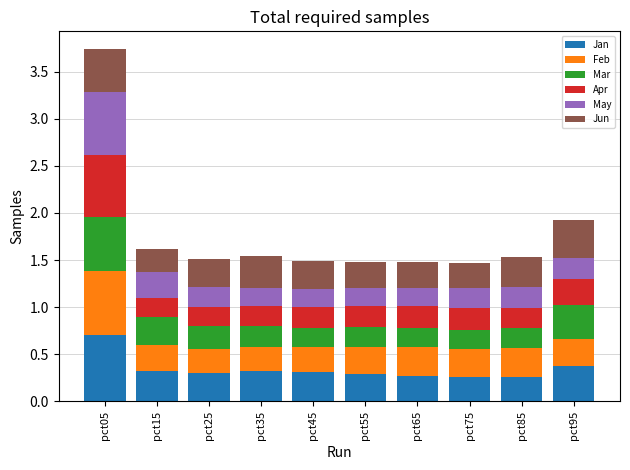

What is the difference between the maximum and second lowest values in the Jan series?

0.4